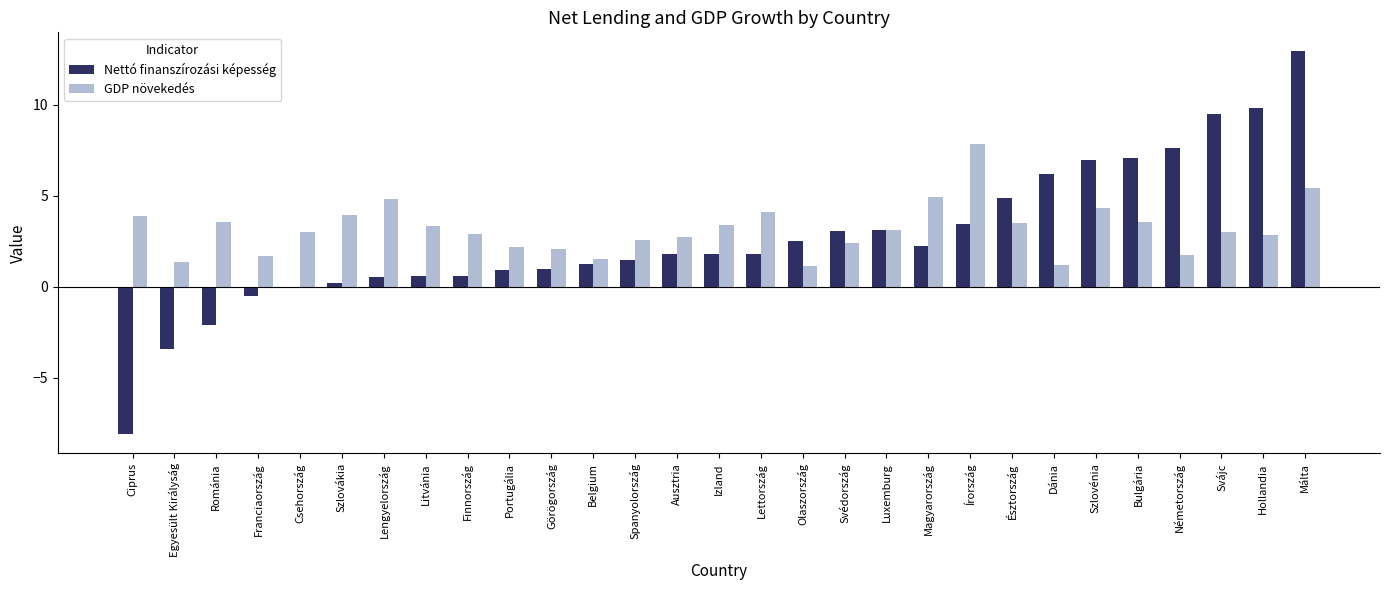

Does the chart contain stacked bars?

No